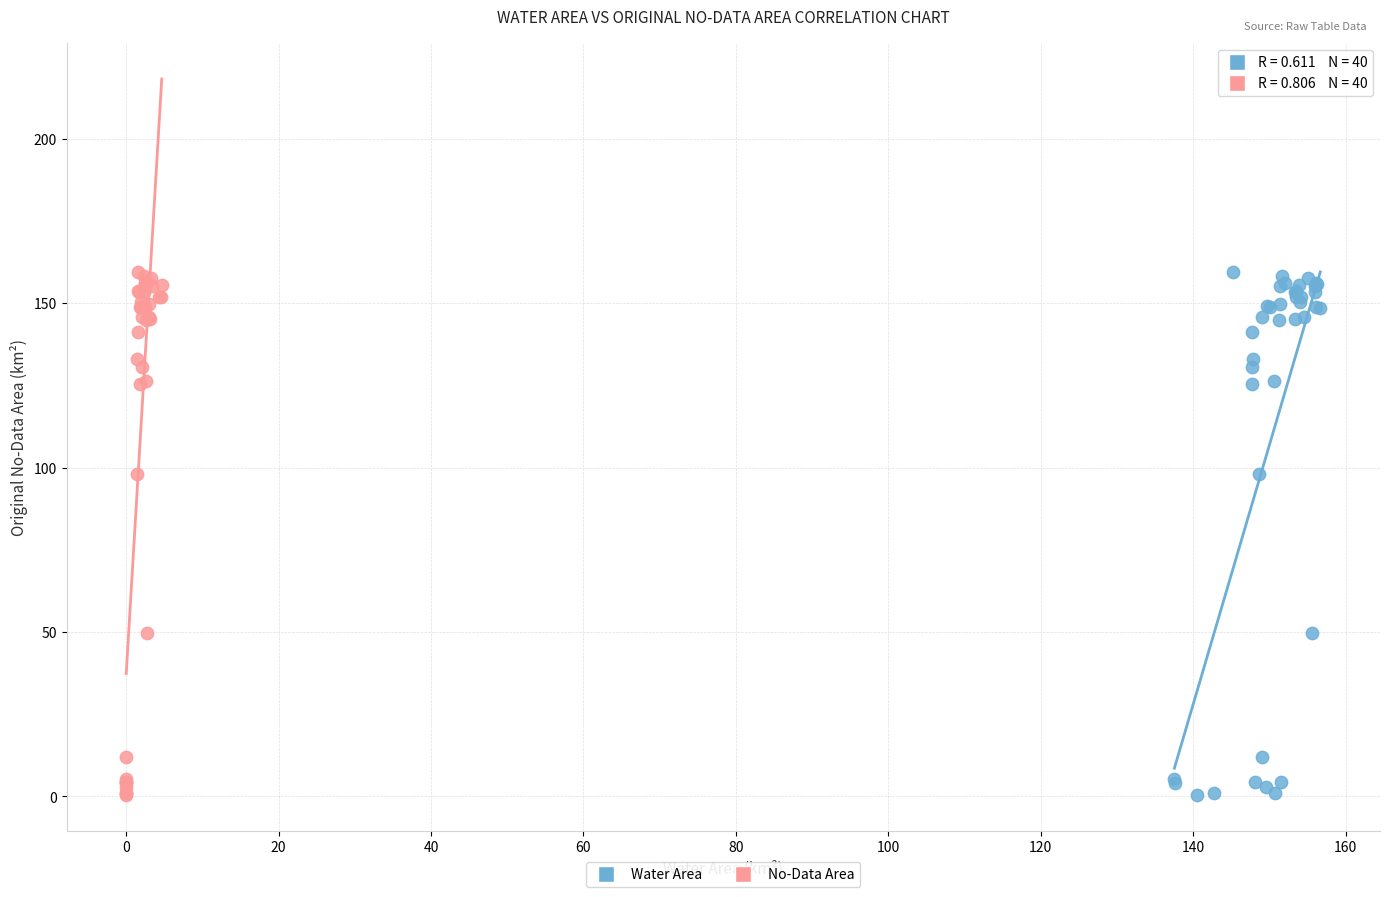

What are all the series names shown in the legend?

Water Area, No-Data Area